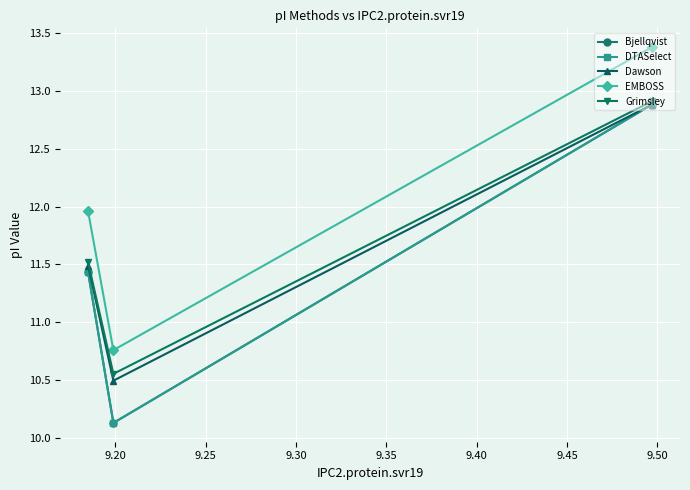

How many data points in EMBOSS are above 11?

2